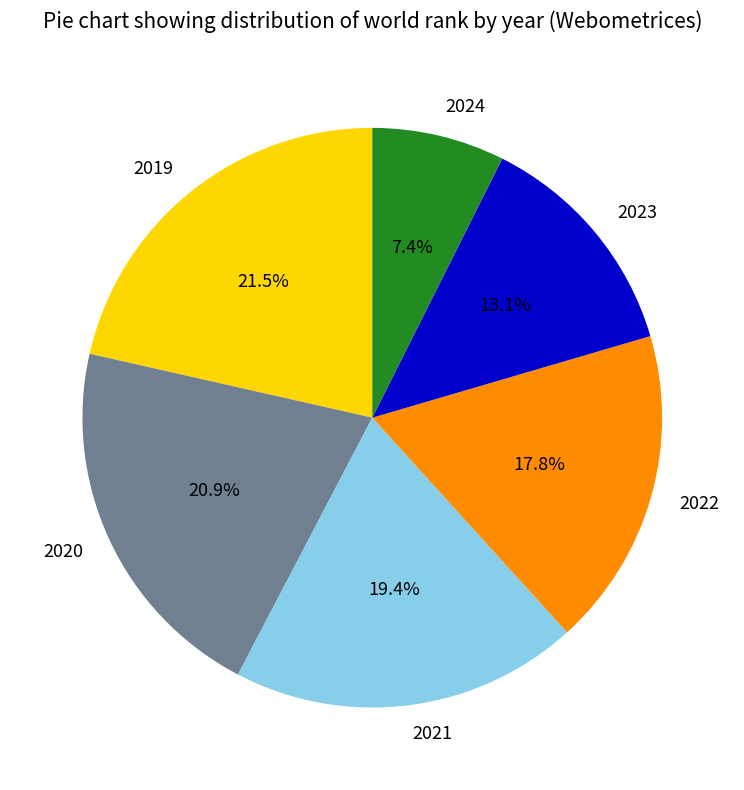

Combined, what portion of the pie is 2022 and 2021?

37.2%